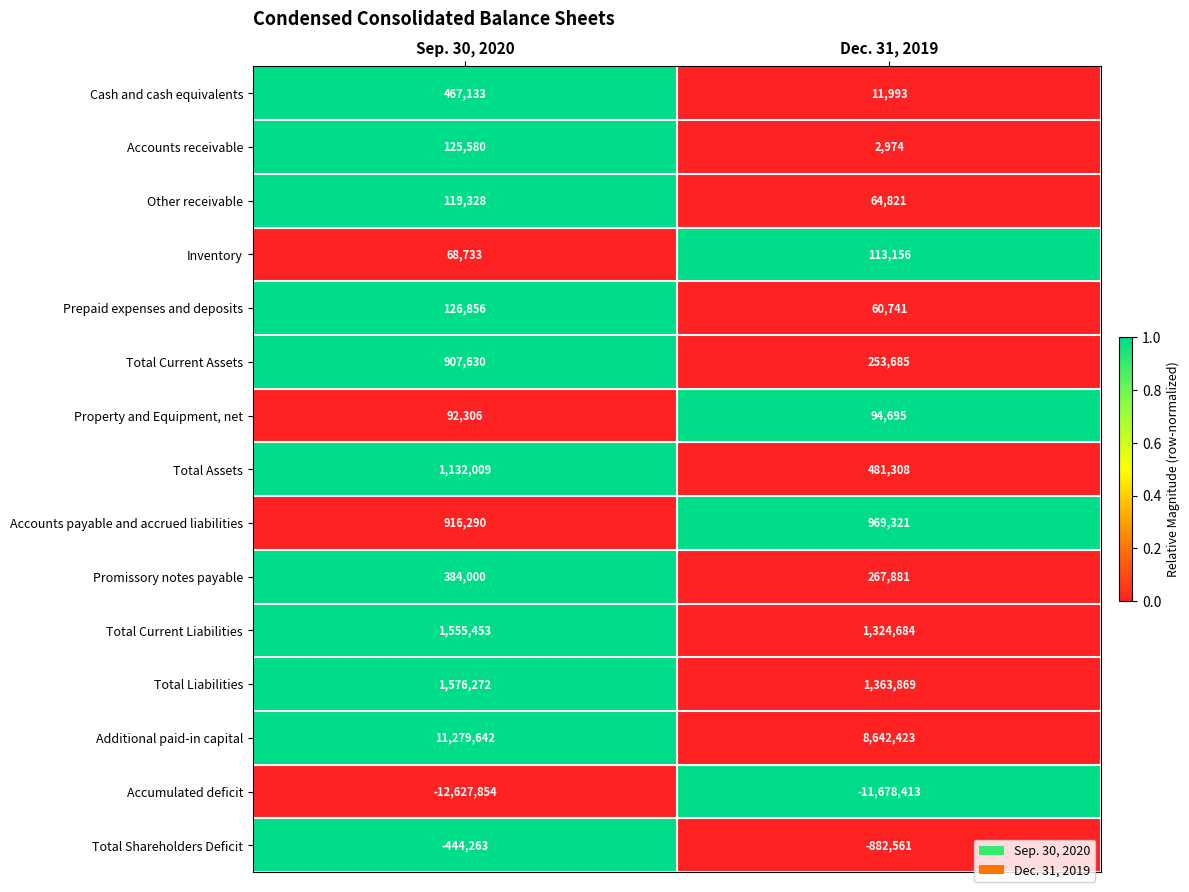

Which series has the widest spread of values?

Additional paid-in capital